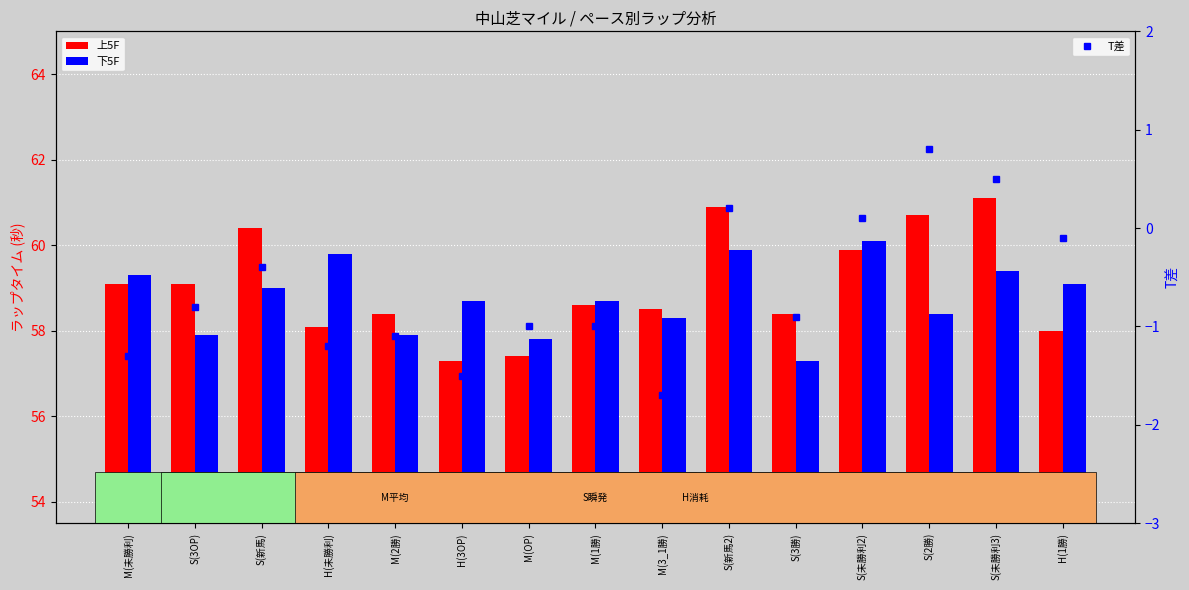

How many values in T差 are above zero?

4